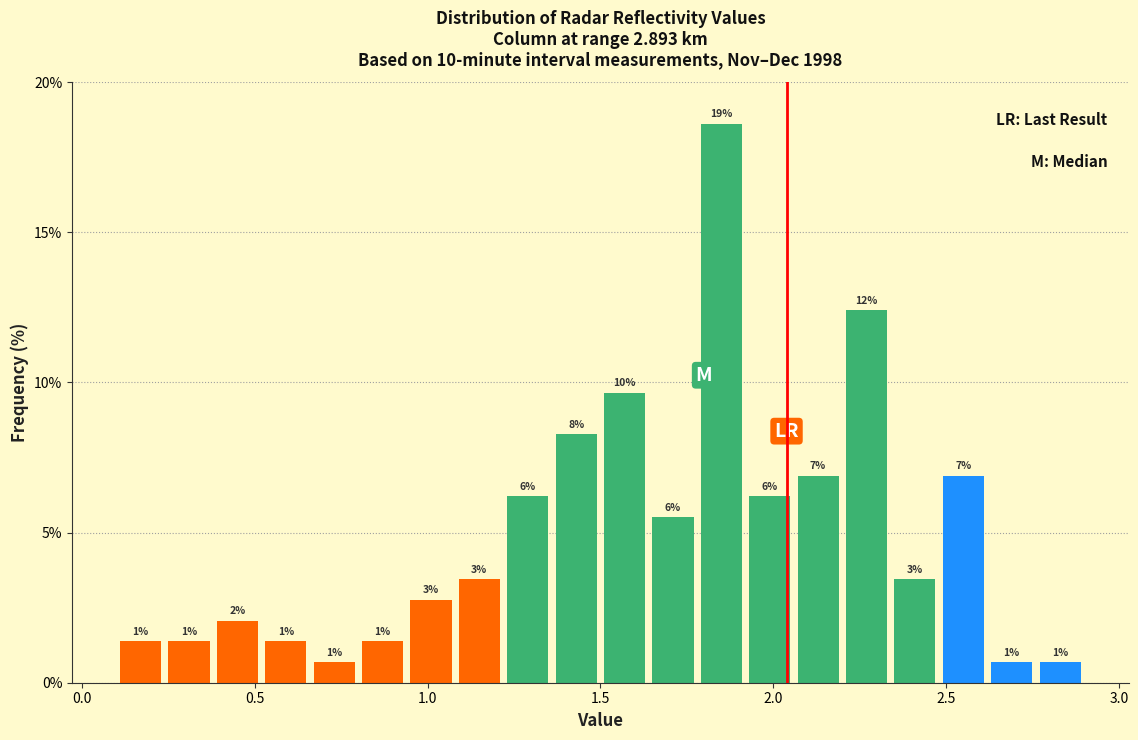

Around what value on the x-axis is the tallest bar? Give the approximate position of its centre, as read against the axis.

1.85